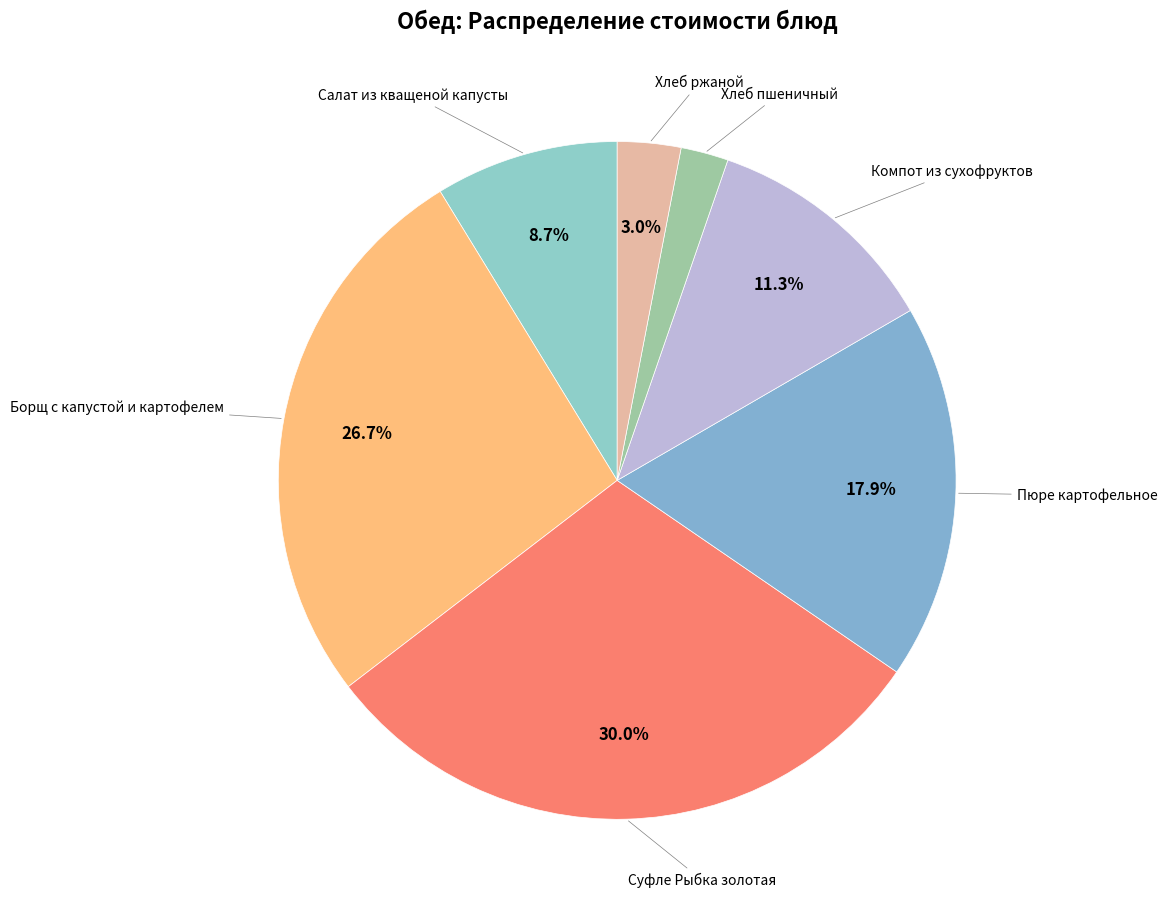

Rank the categories by value from highest to lowest.

Суфле Рыбка золотая, Борщ с капустой и картофелем, Пюре картофельное, Компот из сухофруктов, Салат из кващеной капусты, Хлеб ржаной, Хлеб пшеничный